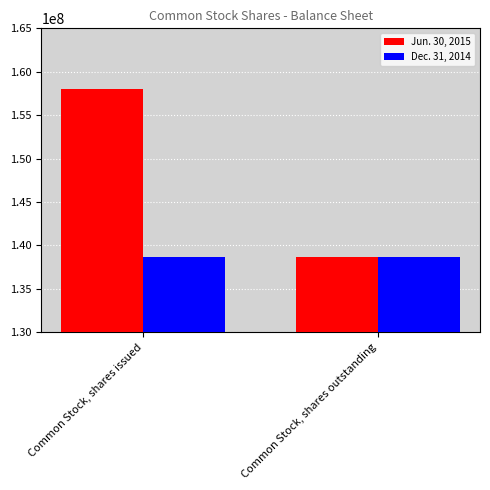

The Dec. 31, 2014 series shows 138624206 at Common Stock, shares issued. True or false?

True